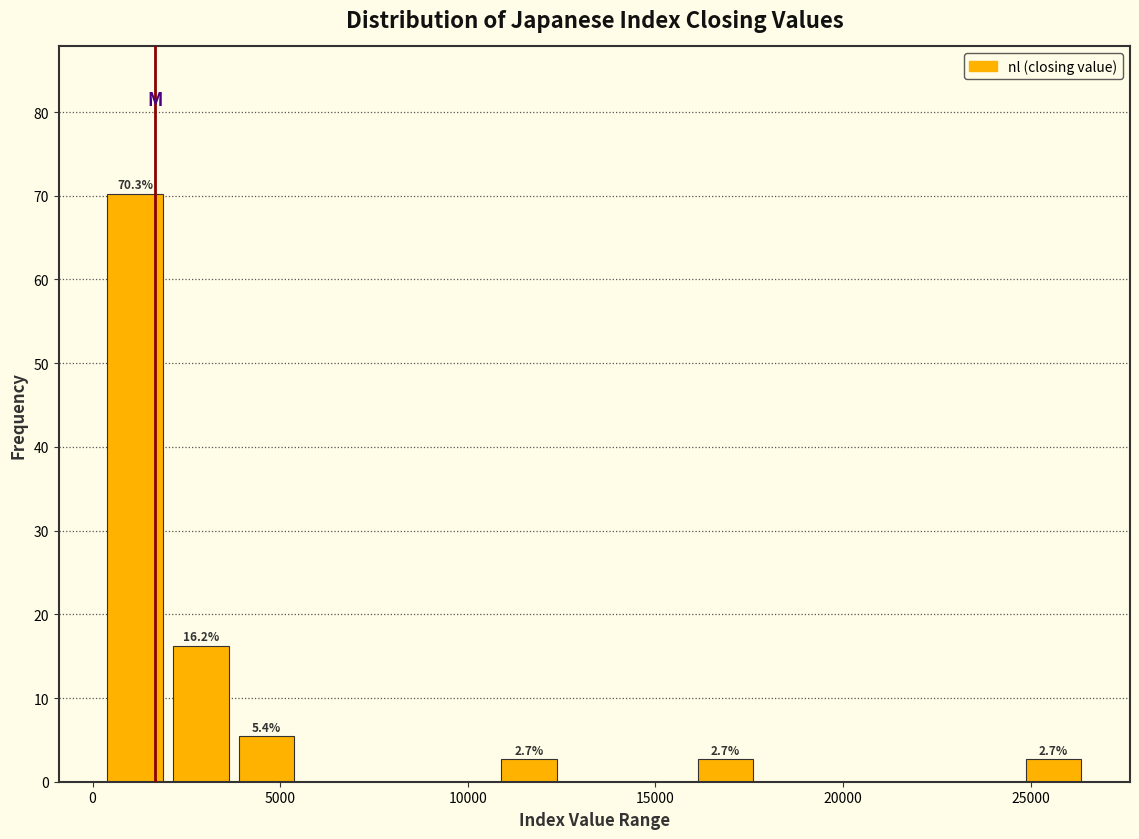

Around what value on the x-axis is the tallest bar? Give the approximate position of its centre, as read against the axis.

1000